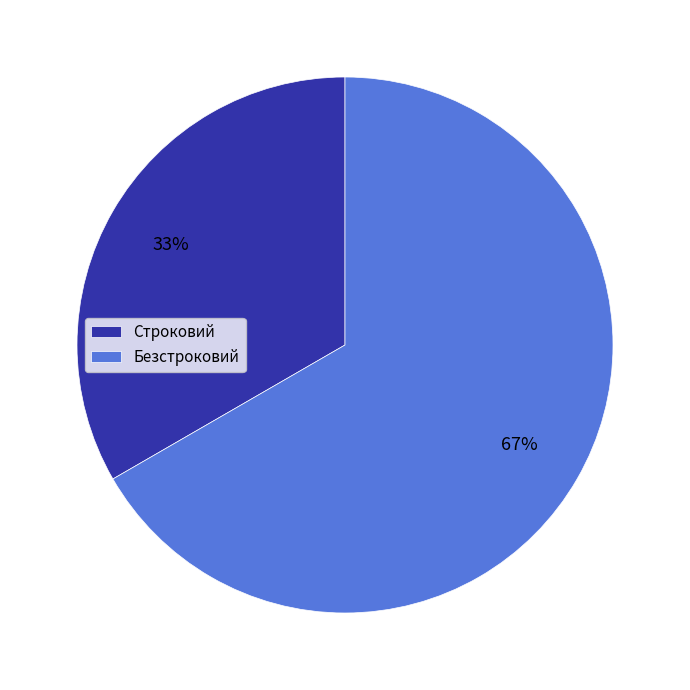

Combined, do Безстроковий and Строковий account for over 50%?

Yes